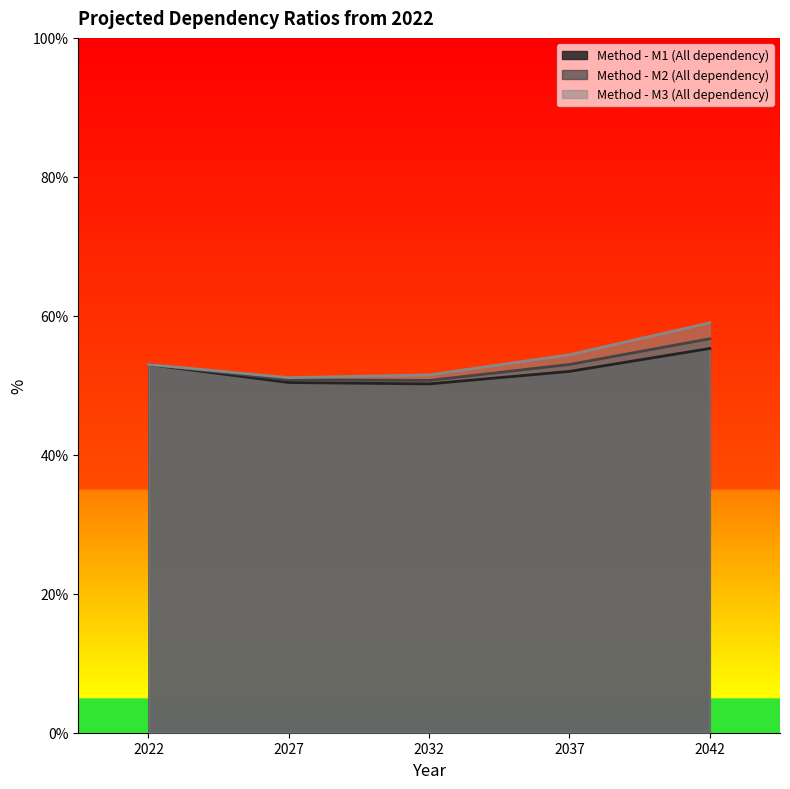

Which category has the lowest value across all series?

2032